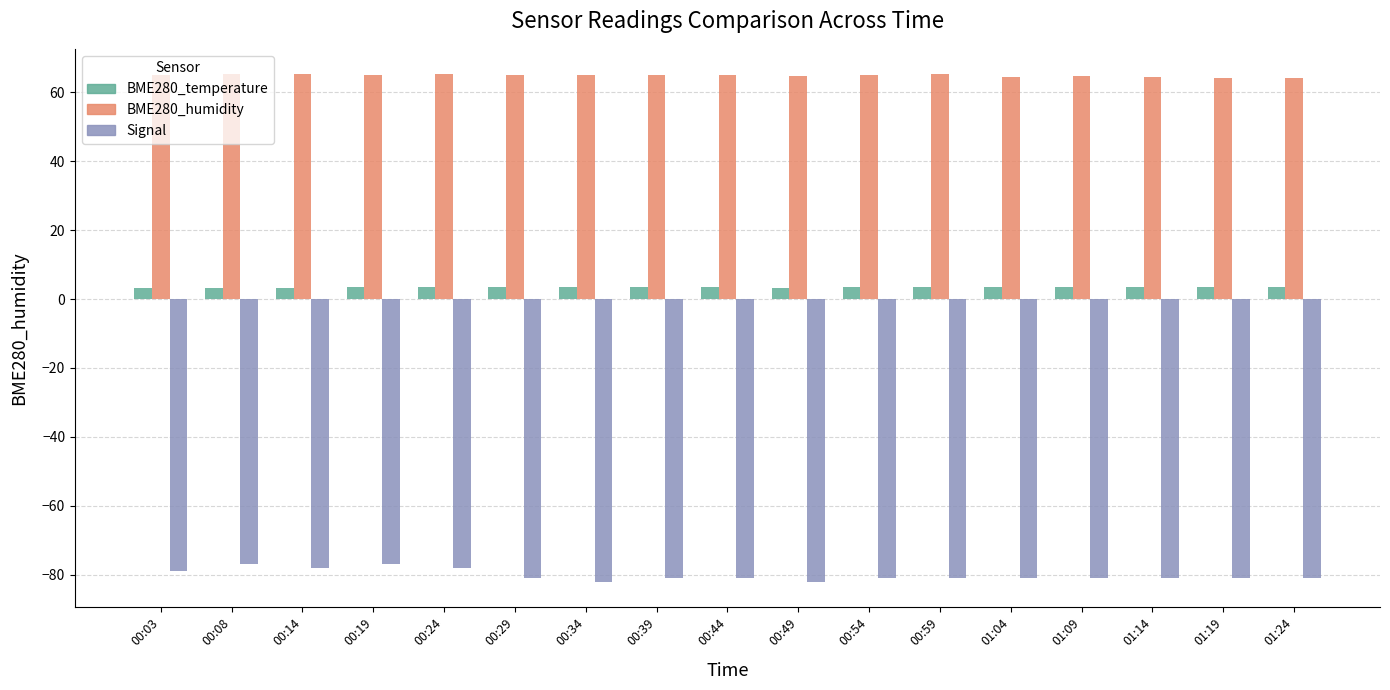

How many groups of bars are there?

17